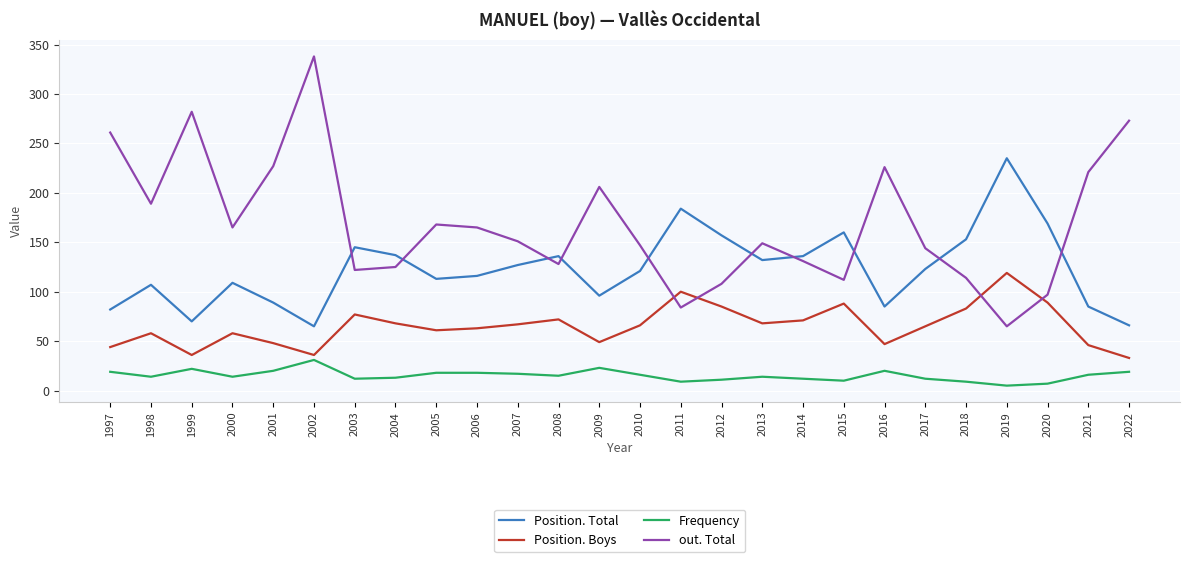

List the series in order of their peak value, highest first.

out. Total, Position. Total, Position. Boys, Frequency